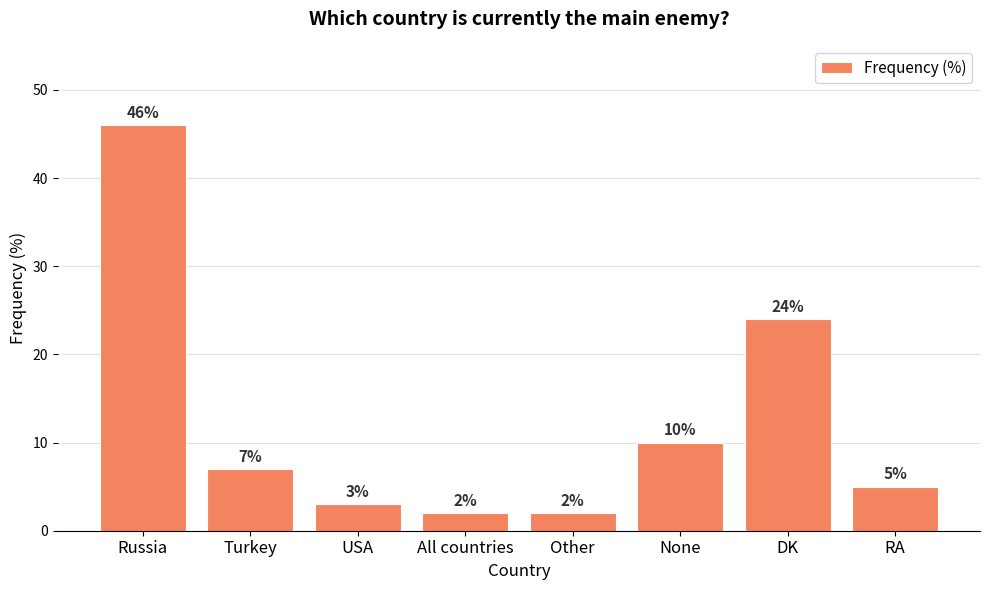

What is the difference between the second highest and second lowest values?

22